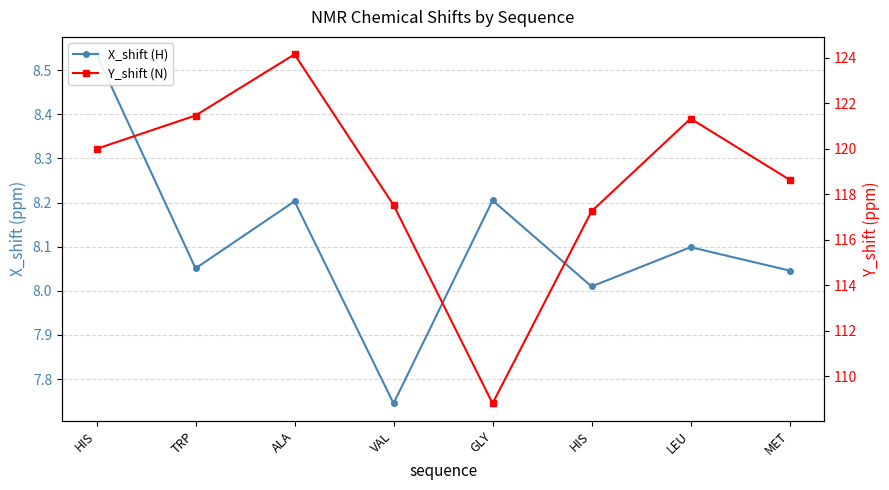

Reading left to right, list all the values displayed in this chart.

X_shift (H): 8.5	8.1	8.2	7.7	8.2	8.0	8.1	8.0
Y_shift (N): 120.0	121.5	124.1	117.5	108.8	117.2	121.3	118.6